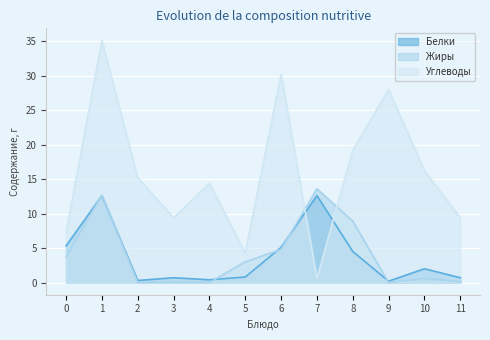

The Углеводы series shows 35.1 at 1. True or false?

True